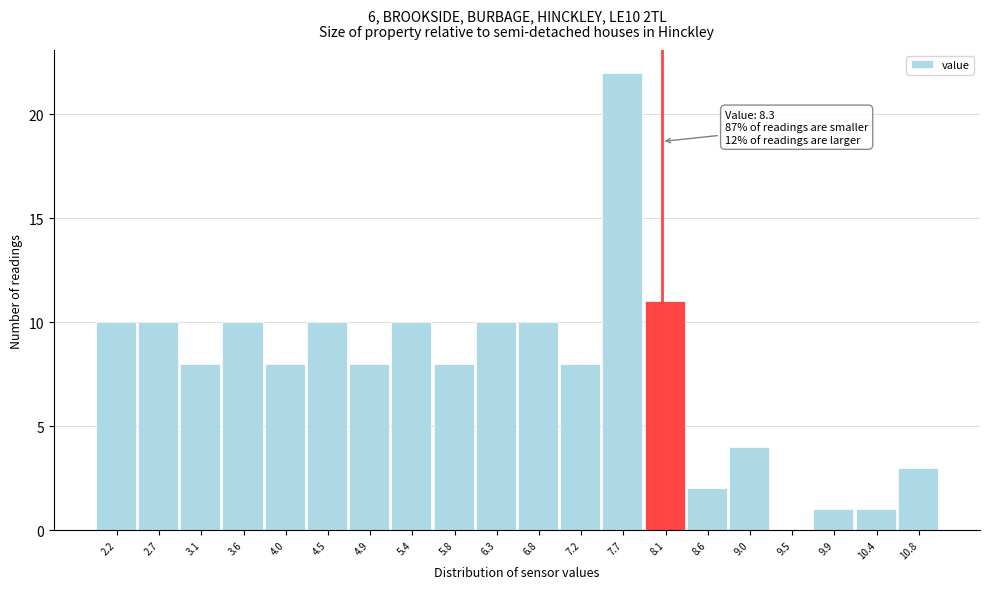

Reading left to right, what are all the values shown in this chart?

2.2=10	2.7=10	3.1=8	3.6=10	4.0=8	4.5=10	4.9=8	5.4=10	5.8=8	6.3=10	6.8=10	7.2=8	7.7=22	8.1=11	8.6=2	9.0=4	9.5=0	9.9=1	10.4=1	10.8=3